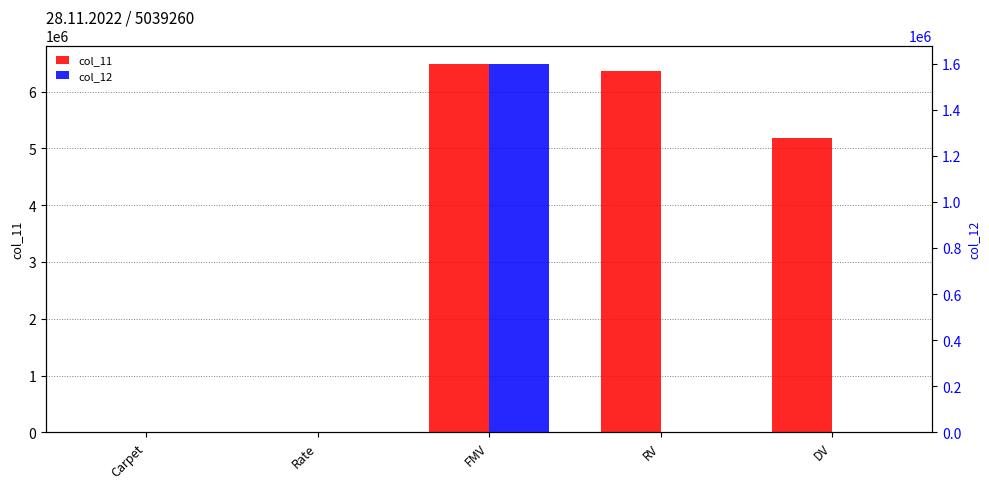

Which label corresponds to the smallest value in the chart?

RV